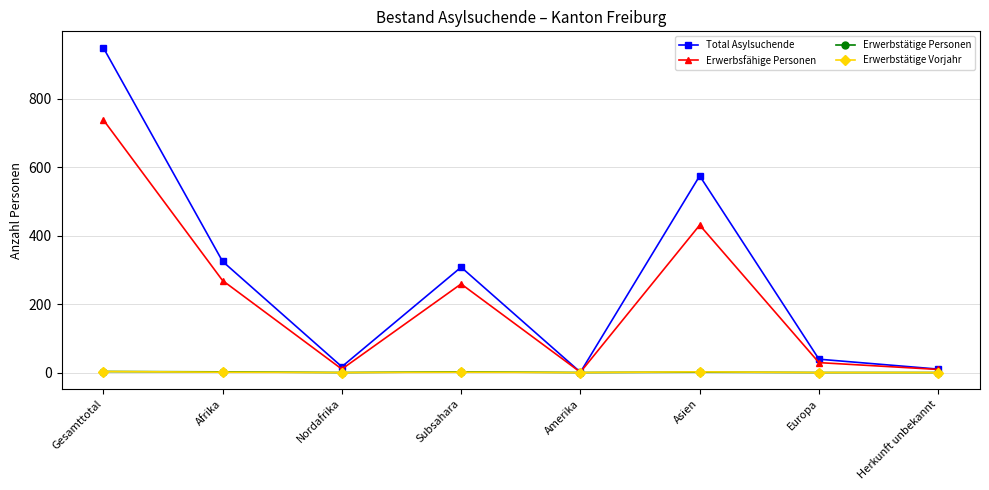

What is the difference between the maximum and second lowest values in the Total Asylsuchende series?

940